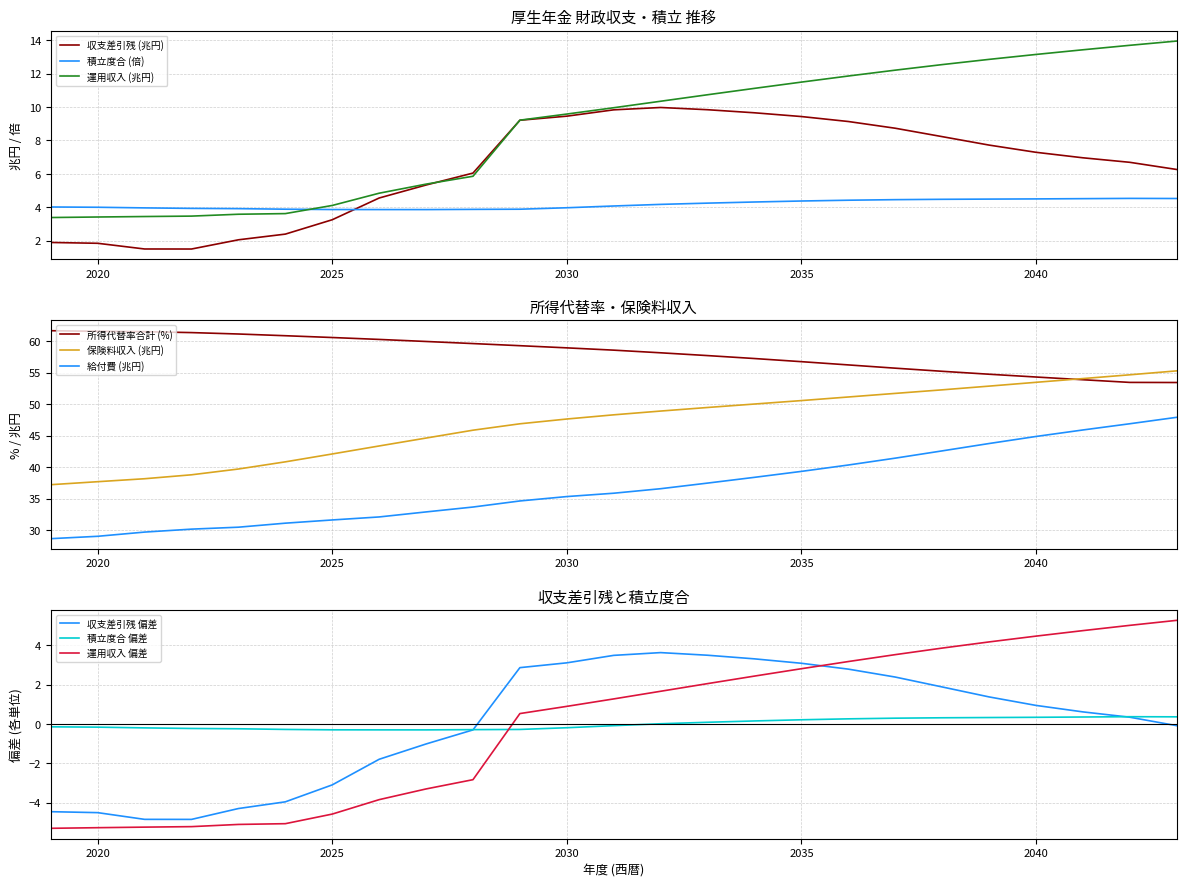

Reading right to left, extract all data points from this chart.

収支差引残 (兆円): 6.3	6.7	7.0	7.3	7.7	8.2	8.7	9.1	9.4	9.7	9.8	10.0	9.8	9.5	9.2	6.0	5.3	4.6	3.3	2.4	2.1	1.5	1.5	1.8	1.9
積立度合 (倍): 4.5	4.5	4.5	4.5	4.5	4.5	4.5	4.4	4.4	4.3	4.2	4.2	4.1	4.0	3.9	3.9	3.9	3.9	3.9	3.9	3.9	3.9	4.0	4.0	4.0
運用収入 (兆円): 14.0	13.7	13.4	13.1	12.9	12.5	12.2	11.9	11.5	11.1	10.7	10.3	10.0	9.6	9.2	5.9	5.4	4.8	4.1	3.6	3.6	3.5	3.4	3.4	3.4
所得代替率合計 (%): 53.4	53.5	53.9	54.3	54.8	55.2	55.7	56.2	56.7	57.2	57.7	58.2	58.6	58.9	59.3	59.6	60.0	60.3	60.6	60.9	61.1	61.4	61.5	61.6	61.7
保険料収入 (兆円): 55.3	54.7	54.1	53.5	52.9	52.3	51.7	51.1	50.6	50.0	49.5	48.9	48.3	47.7	46.9	45.9	44.6	43.4	42.1	40.9	39.7	38.8	38.2	37.7	37.2
給付費 (兆円): 47.9	46.9	45.9	44.9	43.8	42.6	41.4	40.4	39.3	38.4	37.5	36.6	35.9	35.4	34.7	33.7	32.9	32.1	31.6	31.1	30.5	30.2	29.7	29.1	28.7